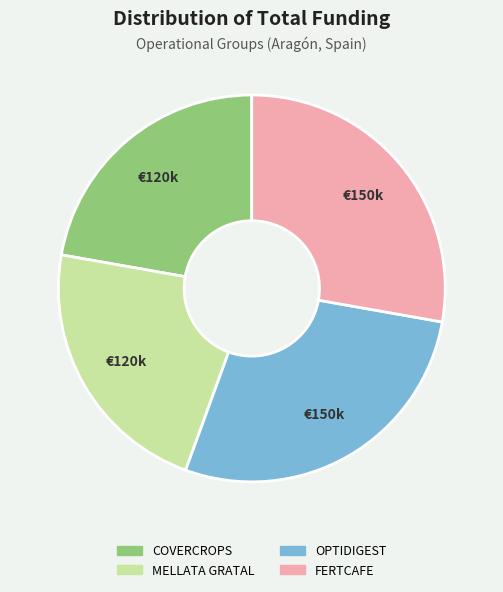

Between MELLATA GRATAL and FERTCAFE, which is larger?

FERTCAFE